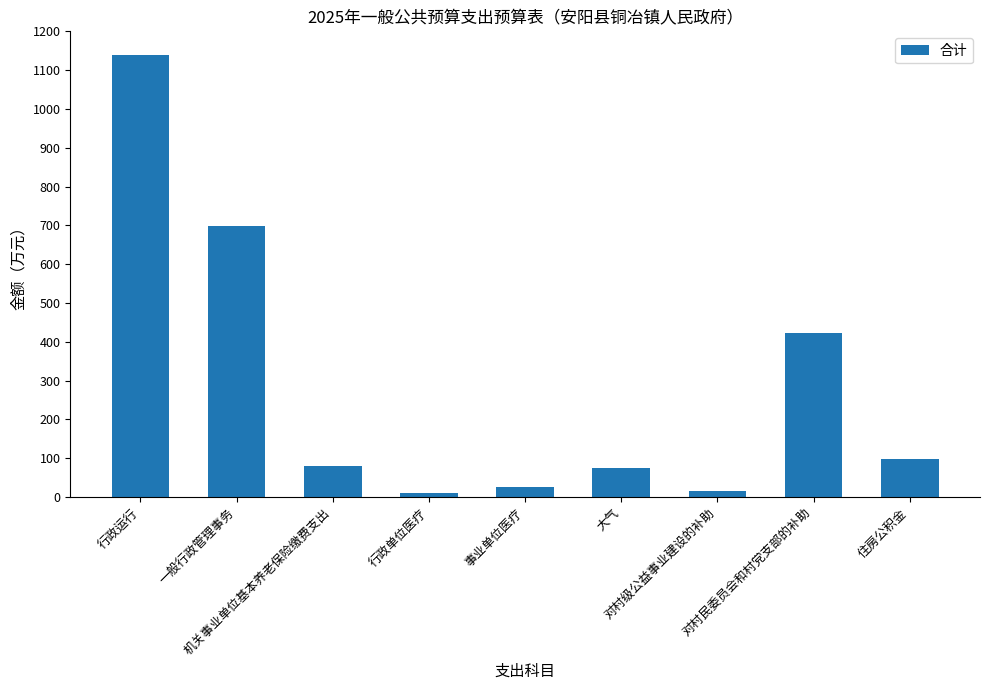

What is the difference between the maximum and minimum values?

1126.8